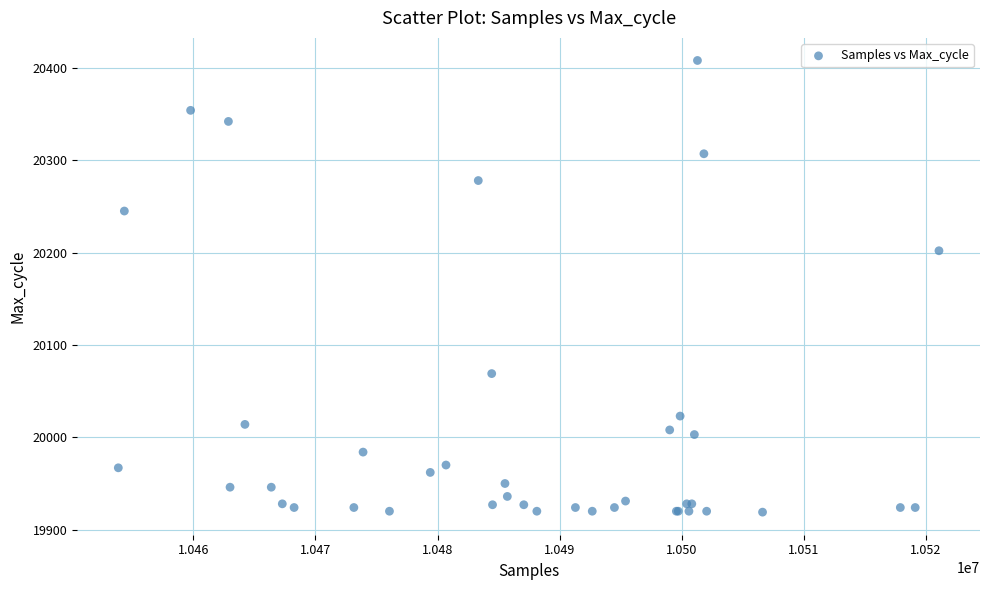

What Y value in the scatter plot is closest to 20163?

20202